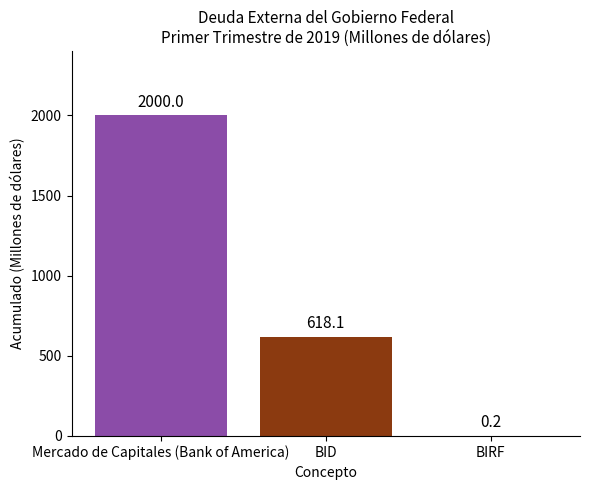

Where does the data first go above 618?

Mercado de Capitales (Bank of America)